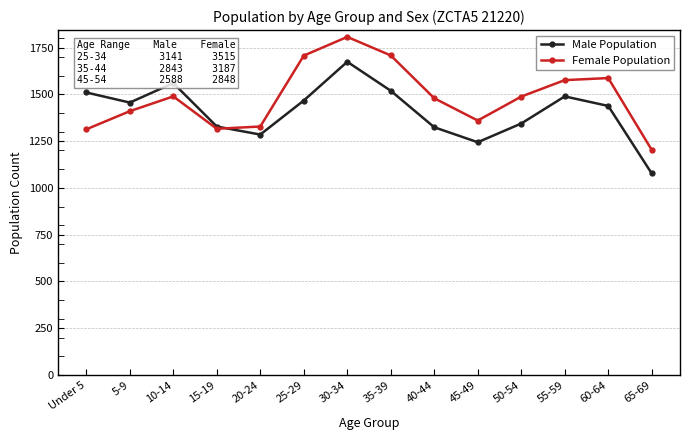

What is the difference between the Male Population values at 30-34 and 5-9?

218